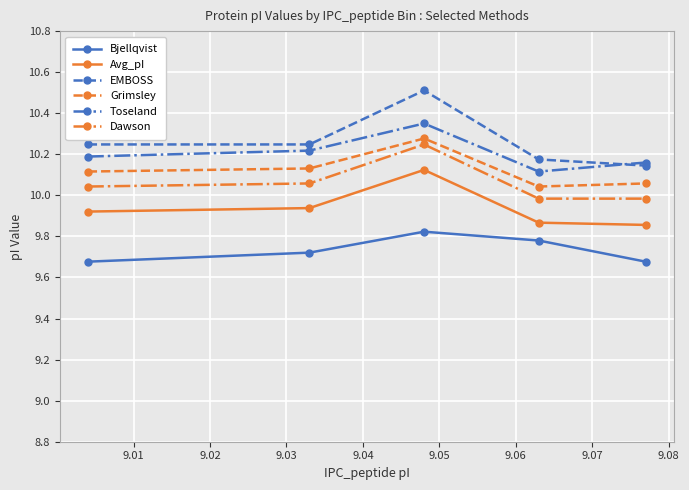

True or false: Dawson and Avg_pI intersect in this chart.

False